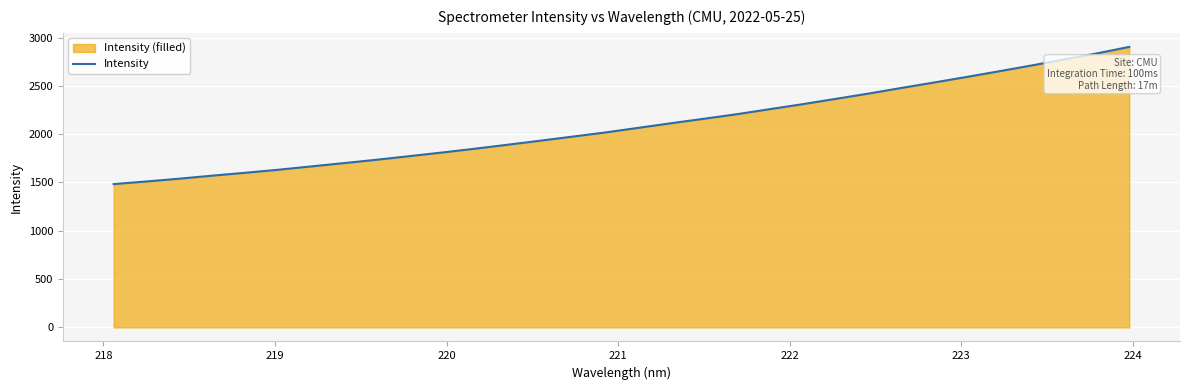

Reading left to right, transcribe all the data shown in this chart.

1483.2	1510.2	1539.3	1570.3	1600.1	1631.0	1665.3	1699.6	1734.4	1771.7	1809.3	1848.6	1889.7	1931.6	1974.5	2017.4	2065.0	2112.7	2158.7	2205.7	2257.6	2309.0	2363.2	2417.9	2475.7	2532.3	2590.0	2649.1	2709.7	2772.2	2834.9	2902.9